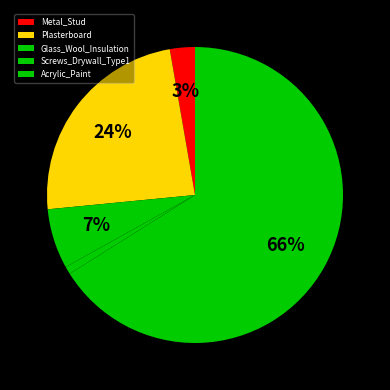

What is the largest slice in the pie chart?

Acrylic_Paint